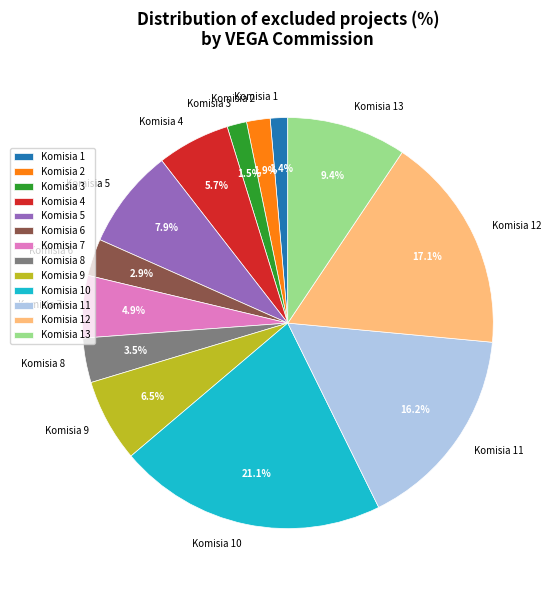

How much of the chart is everything except Komisia 6?

97.1%